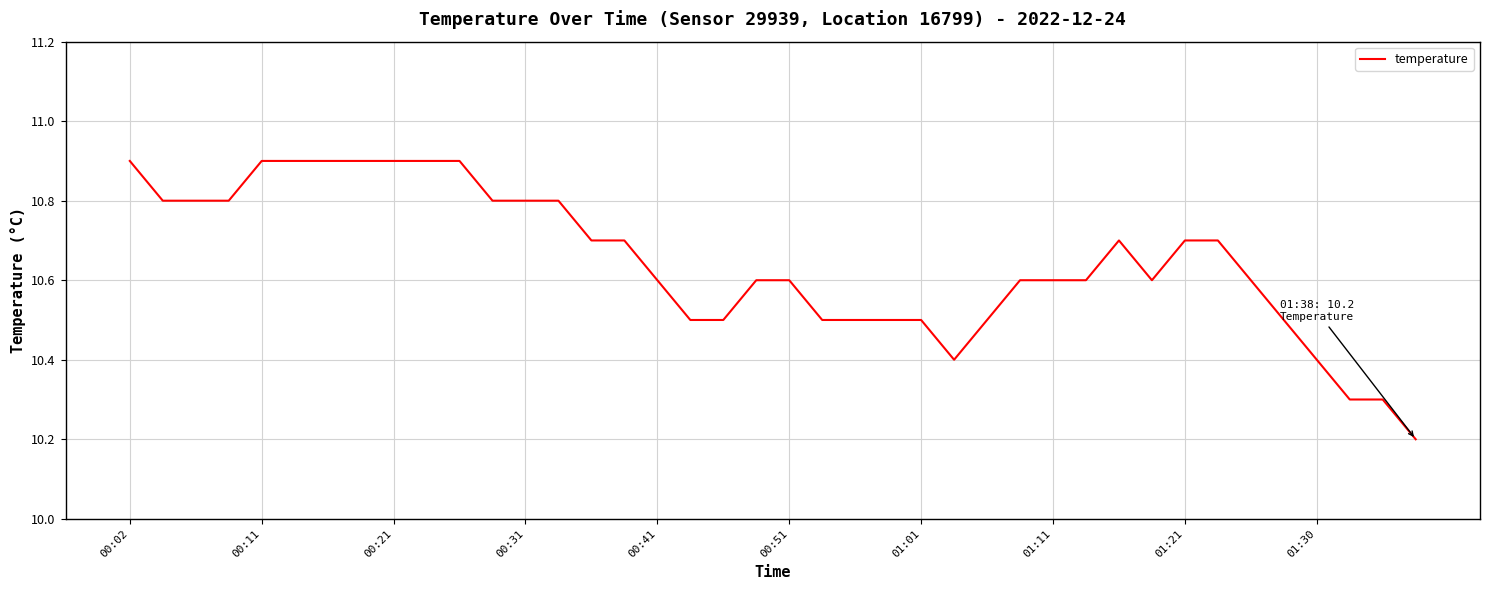

What is the difference between the maximum and minimum values?

0.7